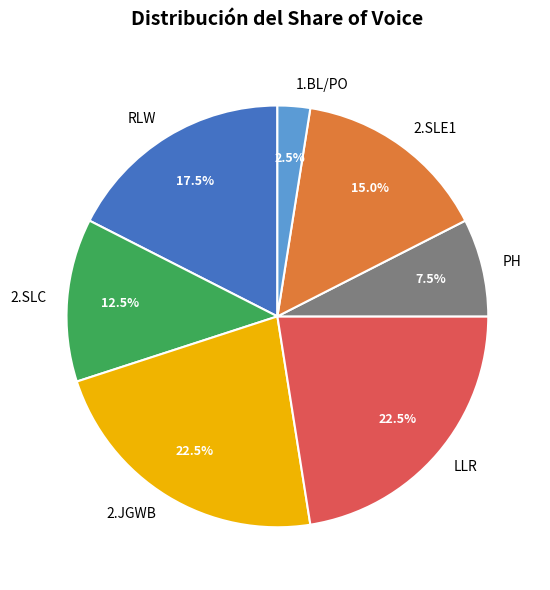

What percentage is NOT represented by LLR?

77.5%